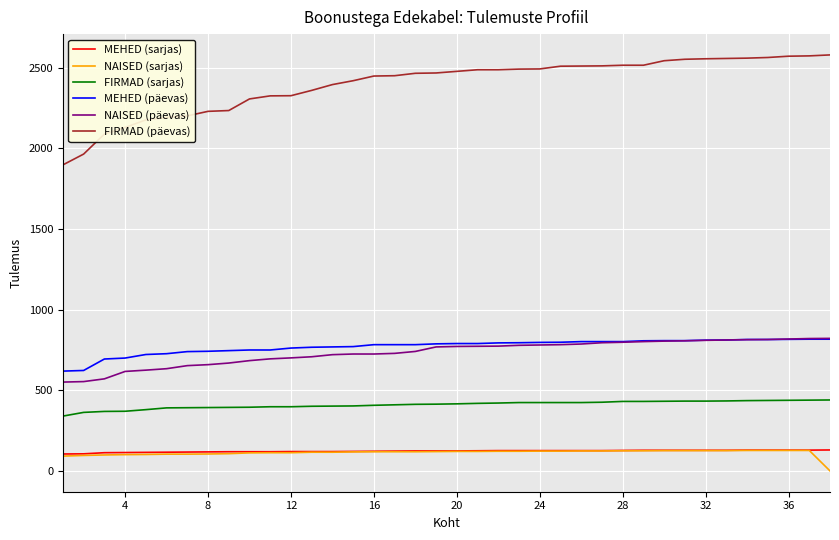

How many distinct data groups are displayed?

6